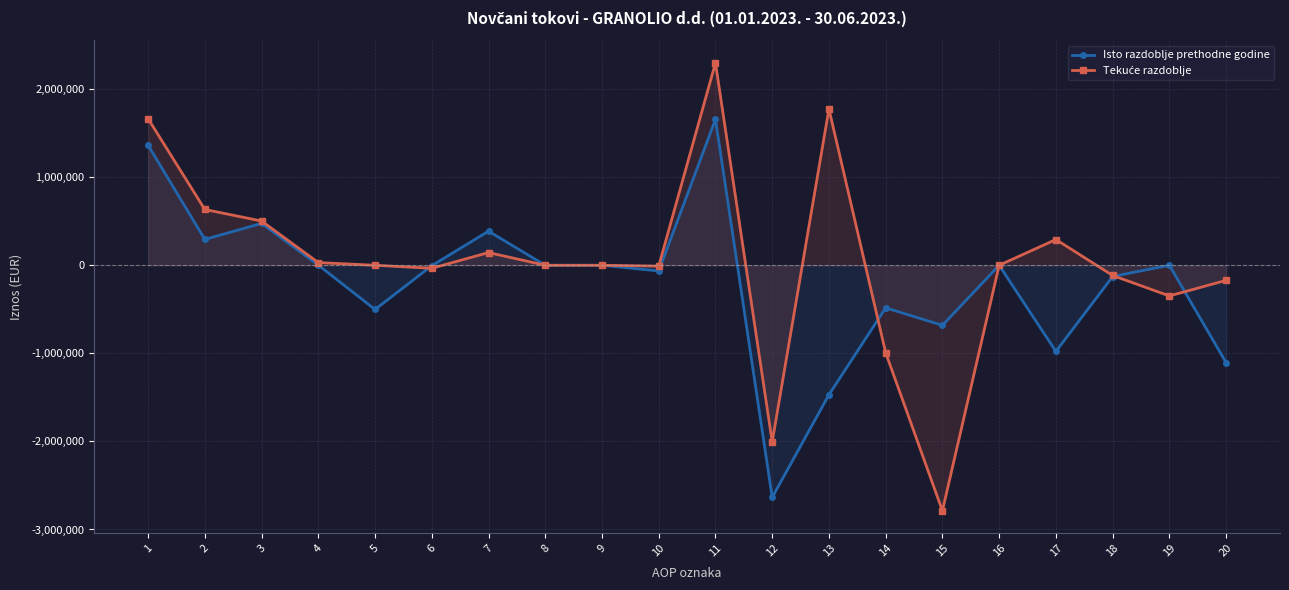

What is the difference between the second highest and minimum values in the Tekuće razdoblje series?

4561750